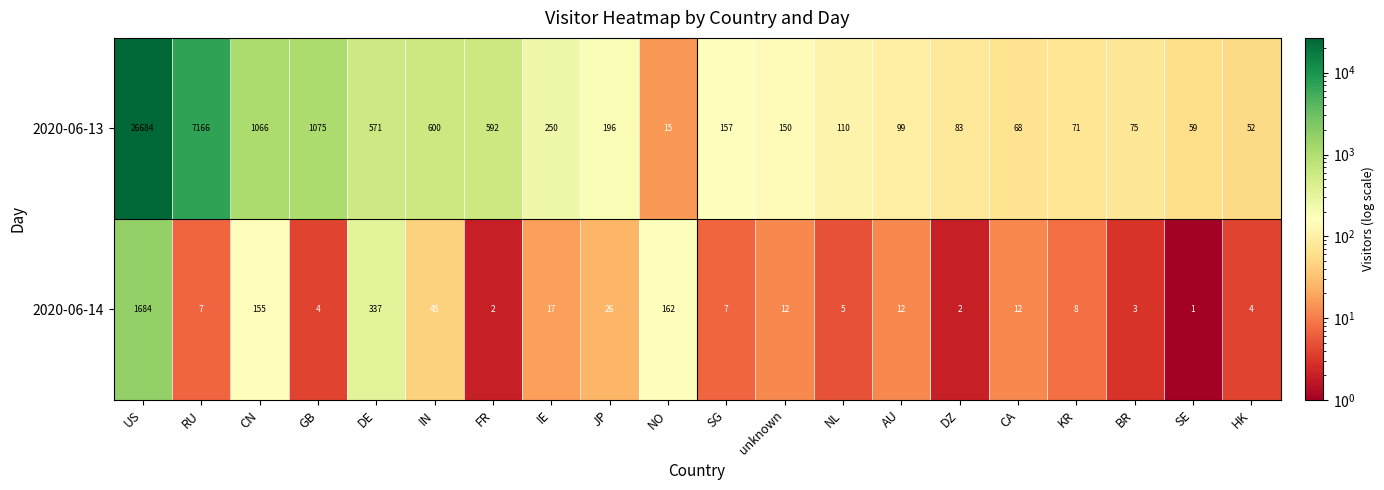

List the series in order of their overall mean, highest first.

2020-06-13, 2020-06-14